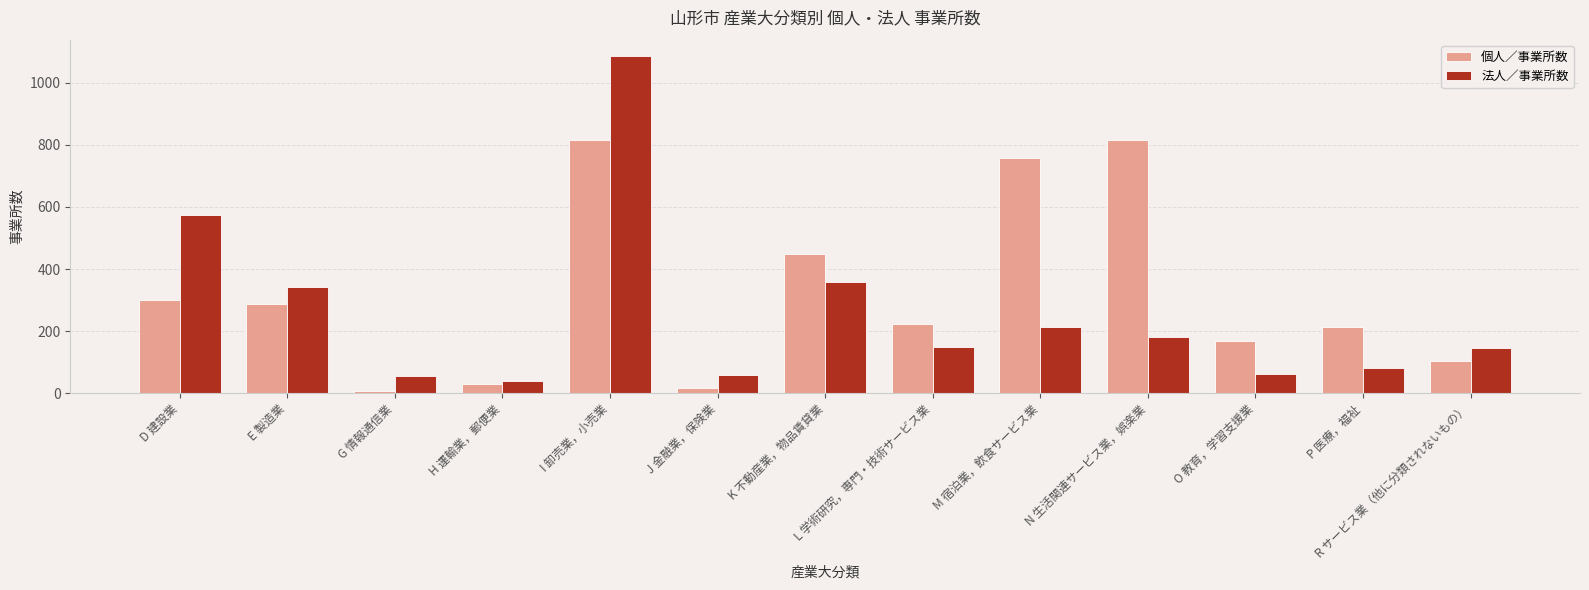

What is the total value across all series at G 情報通信業?

63